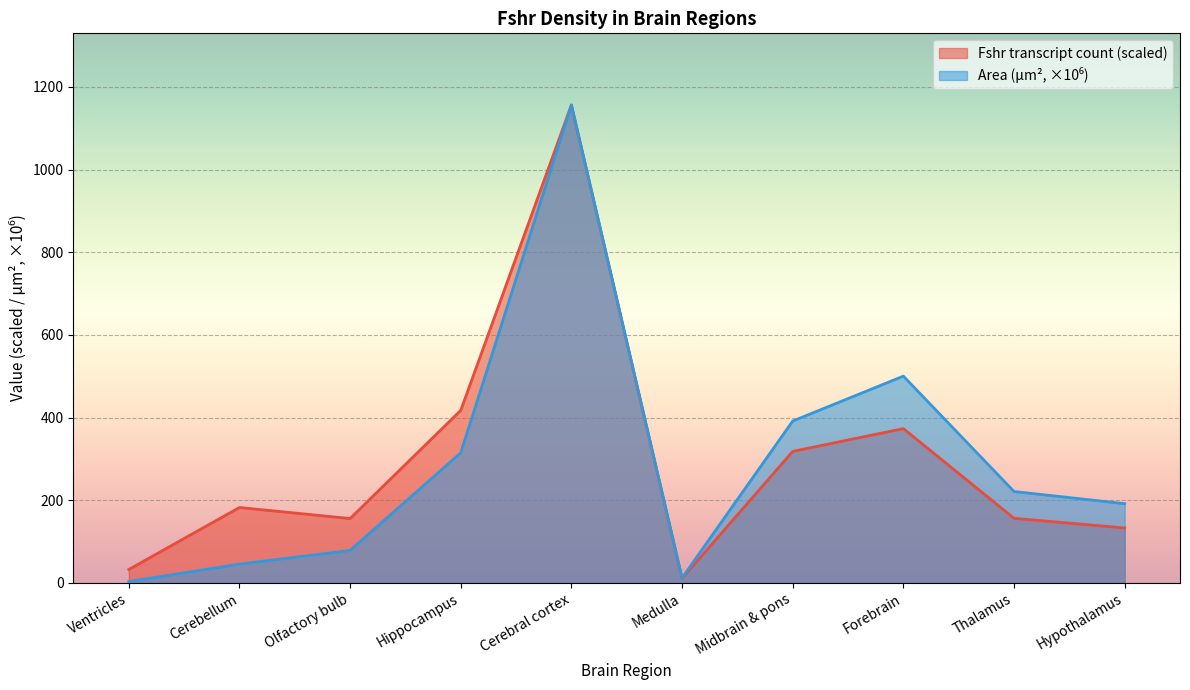

What is the label of the 6th point from the right?

Cerebral cortex